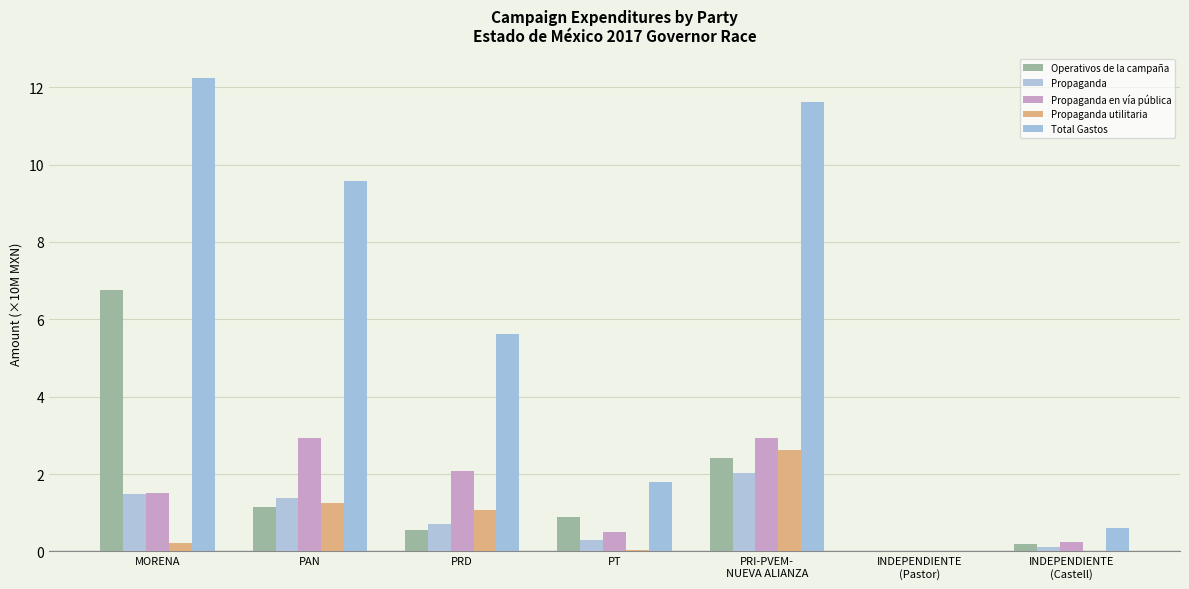

What are all the series names shown in the legend?

Operativos de la campaña, Propaganda, Propaganda en vía pública, Propaganda utilitaria, Total Gastos